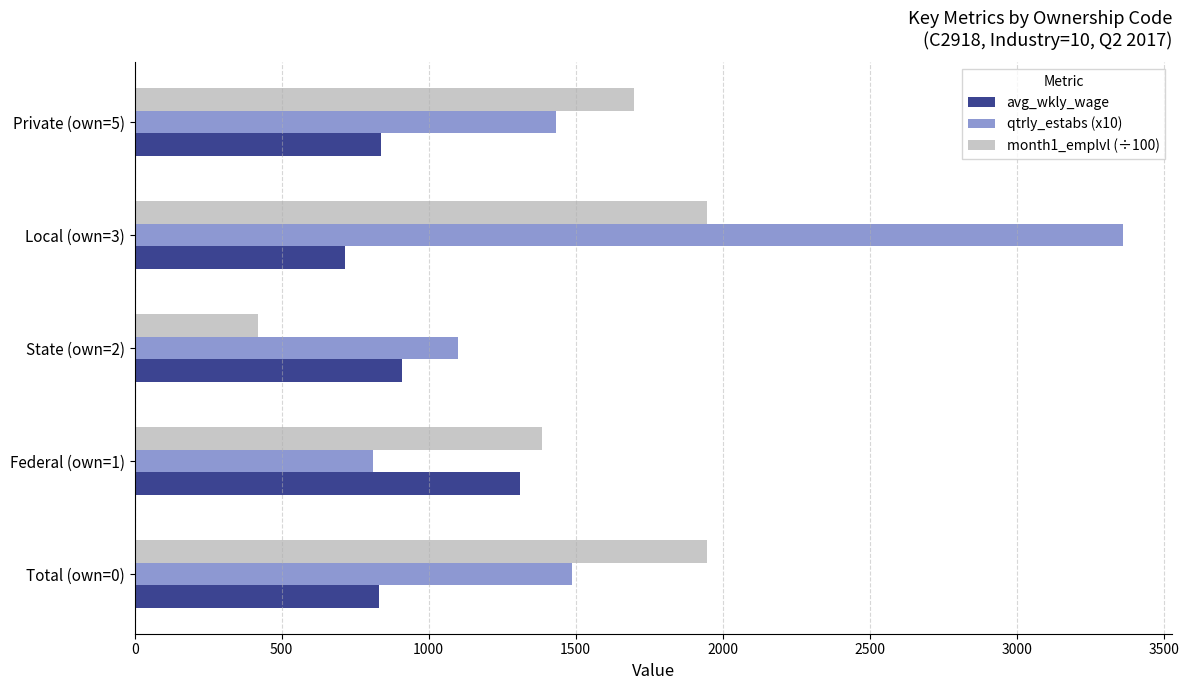

Rank the series by their average value, from highest to lowest.

qtrly_estabs (x10), month1_emplvl (÷100), avg_wkly_wage